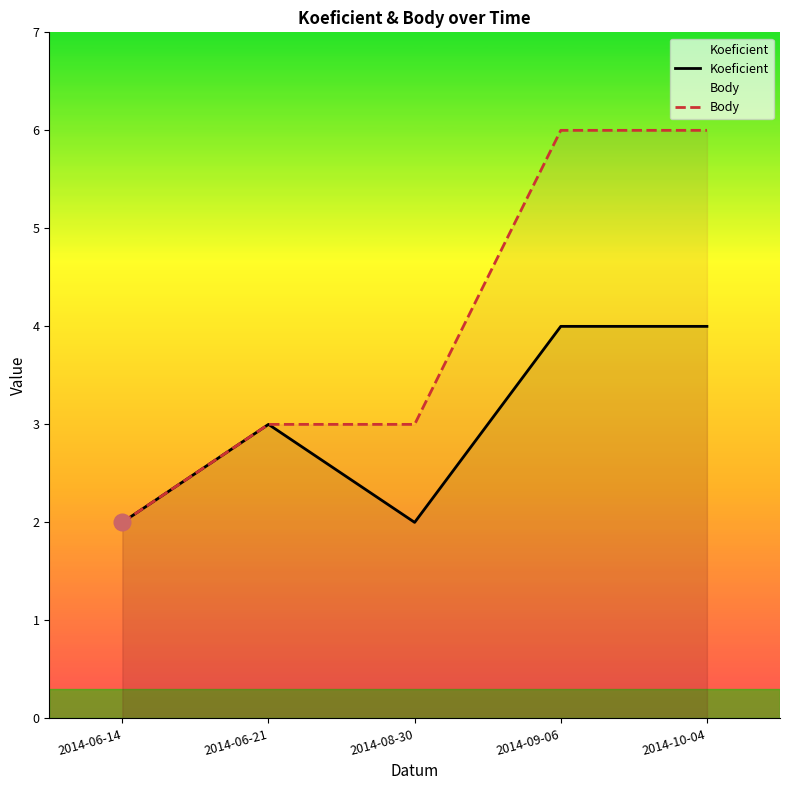

What is the highest value of the Koeficient series?

4